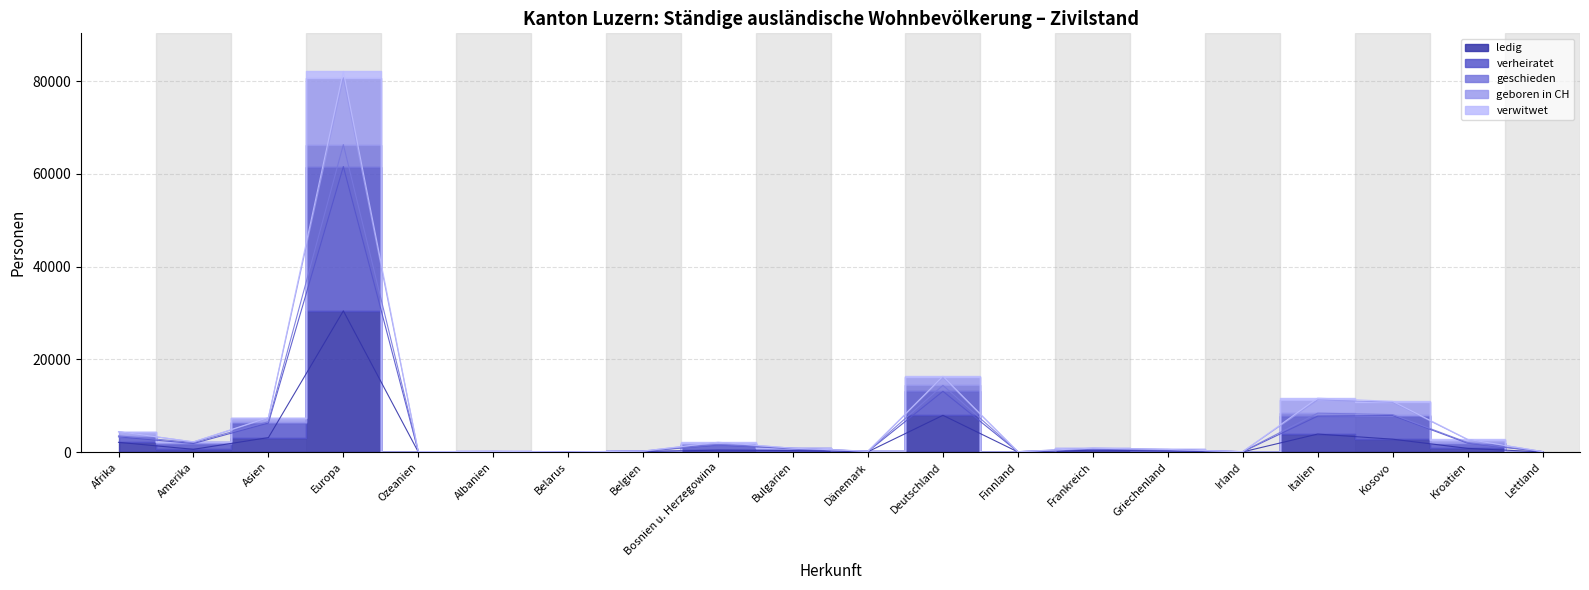

What is the spread (max minus min) of values at Amerika?

1616